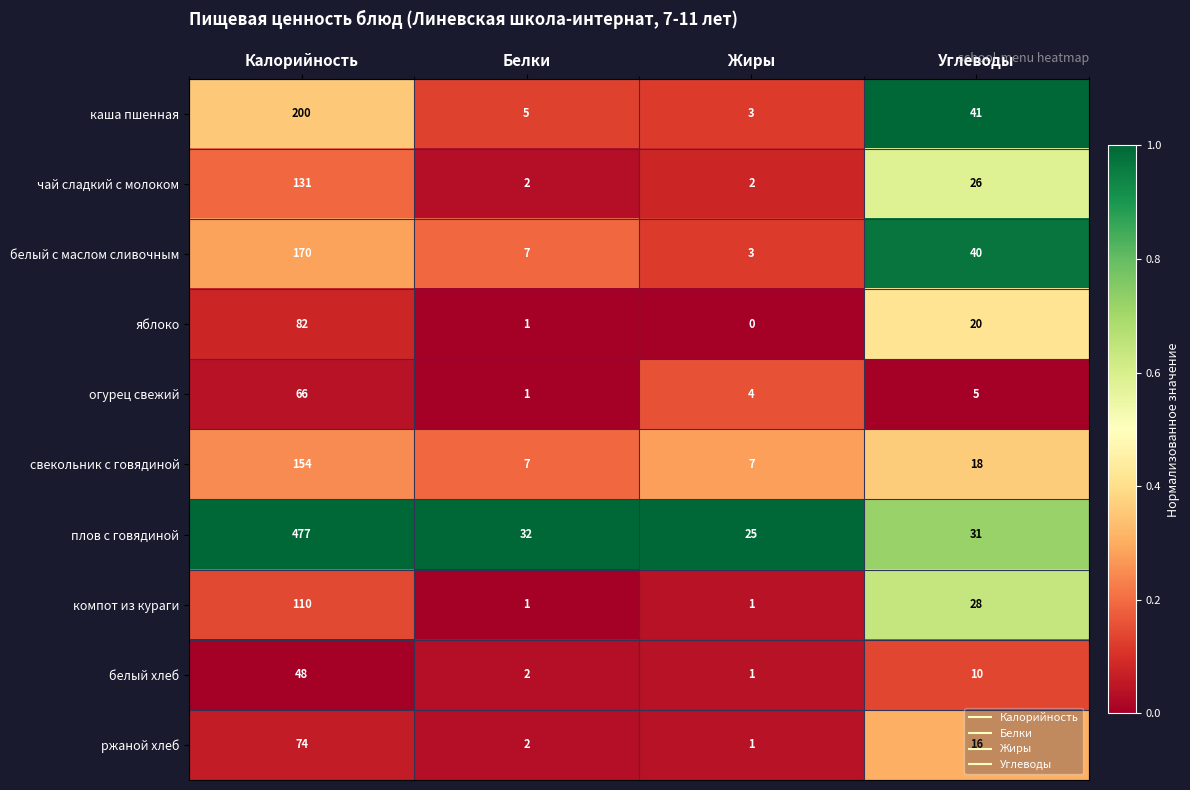

Which series has the widest spread of values?

плов с говядиной